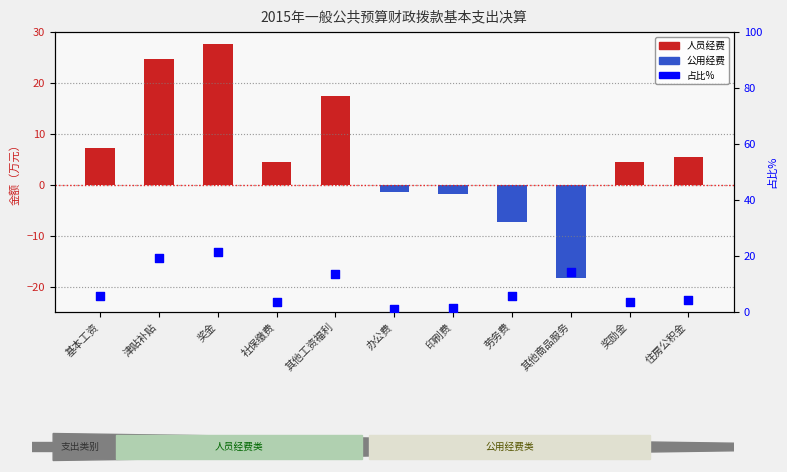

Is the value of 人员经费 at 其他工资福利 greater than the value of 占比% at 办公费?

Yes